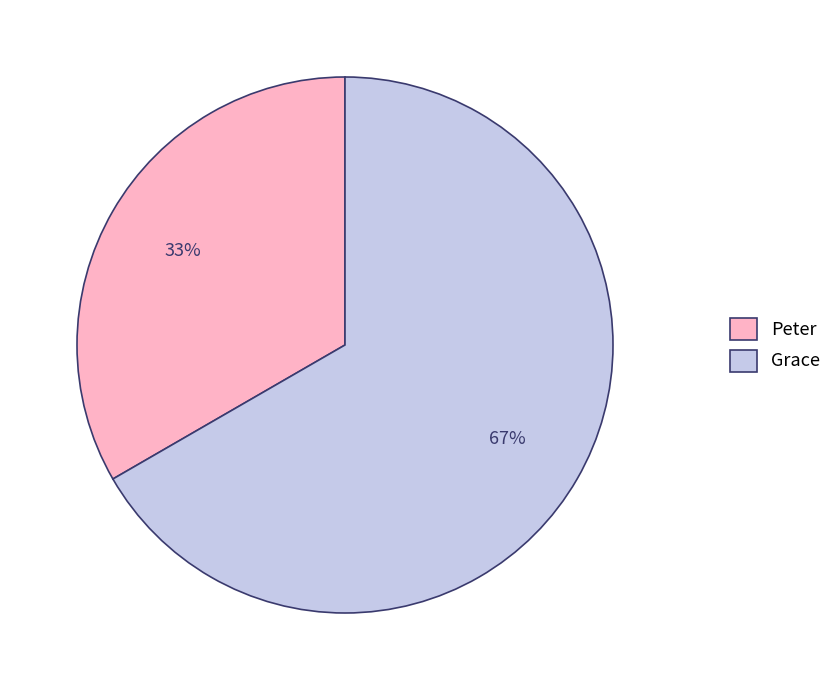

Is it true that Peter is 33% of the pie?

True